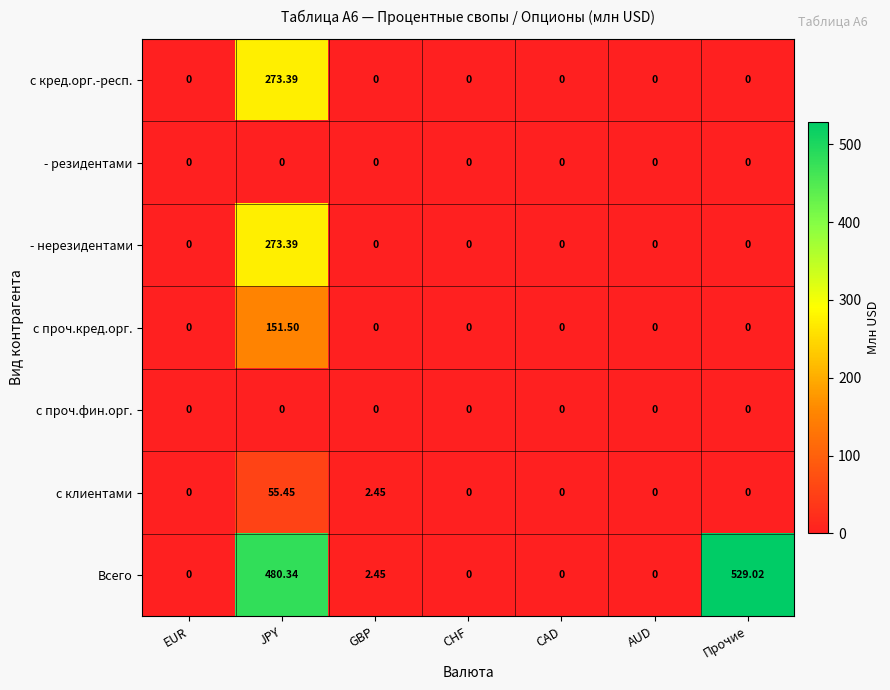

Which series has the largest range (max minus min)?

Всего